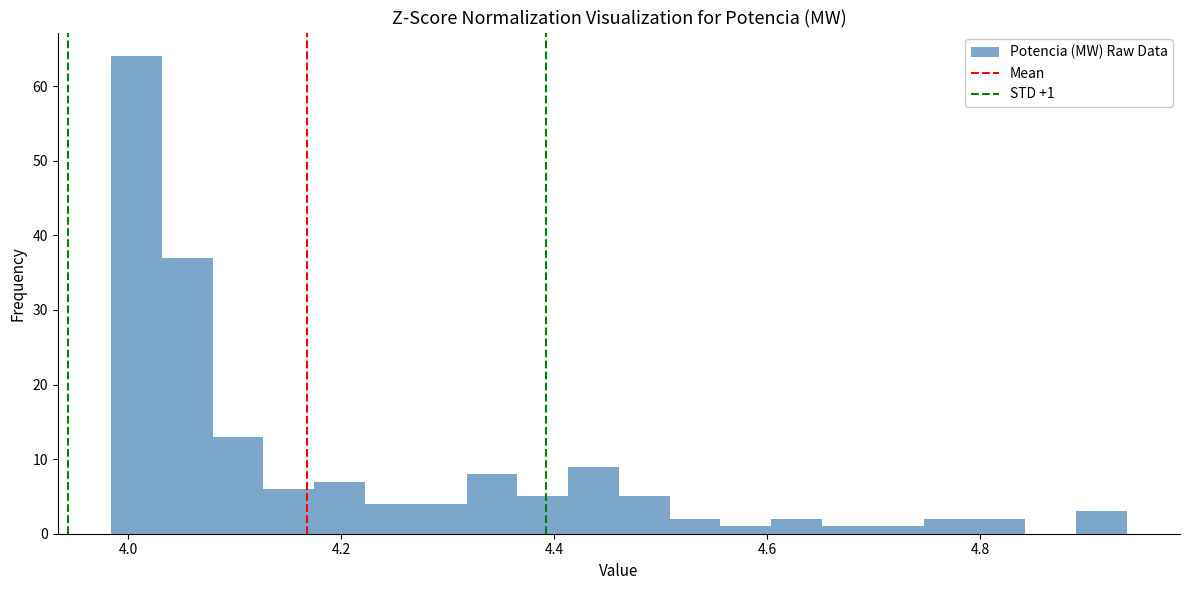

Read against the x-axis, roughly where is the centre of the tallest bar?

4.00